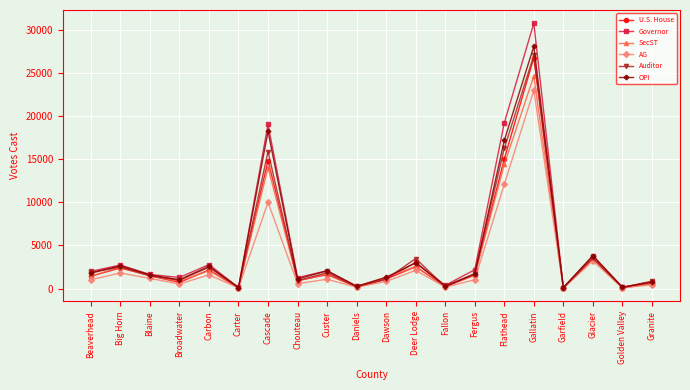

In OPI, how many points are higher than both neighbors (excluding endpoints)?

7